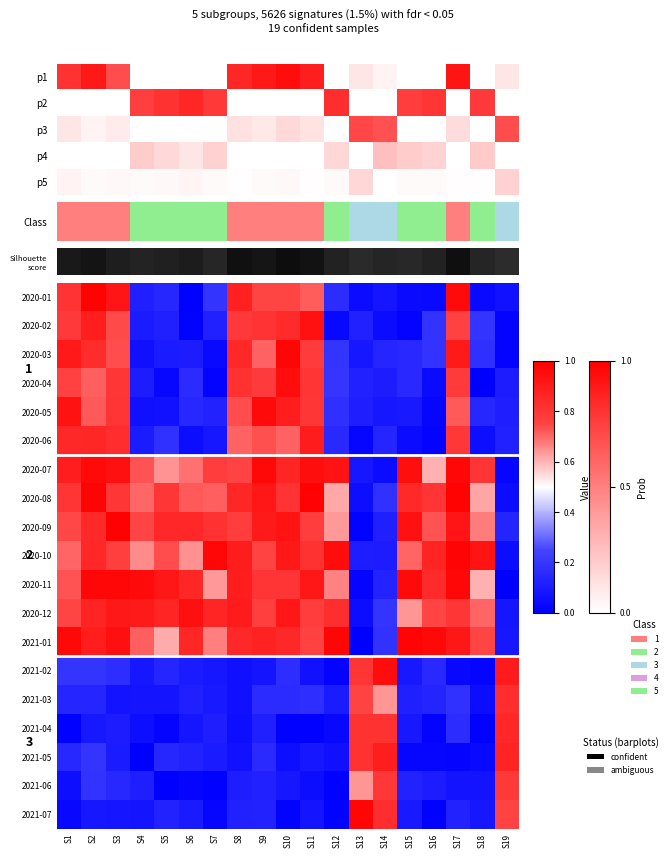

Where is 2020-12 nearest to the value 0?

S13